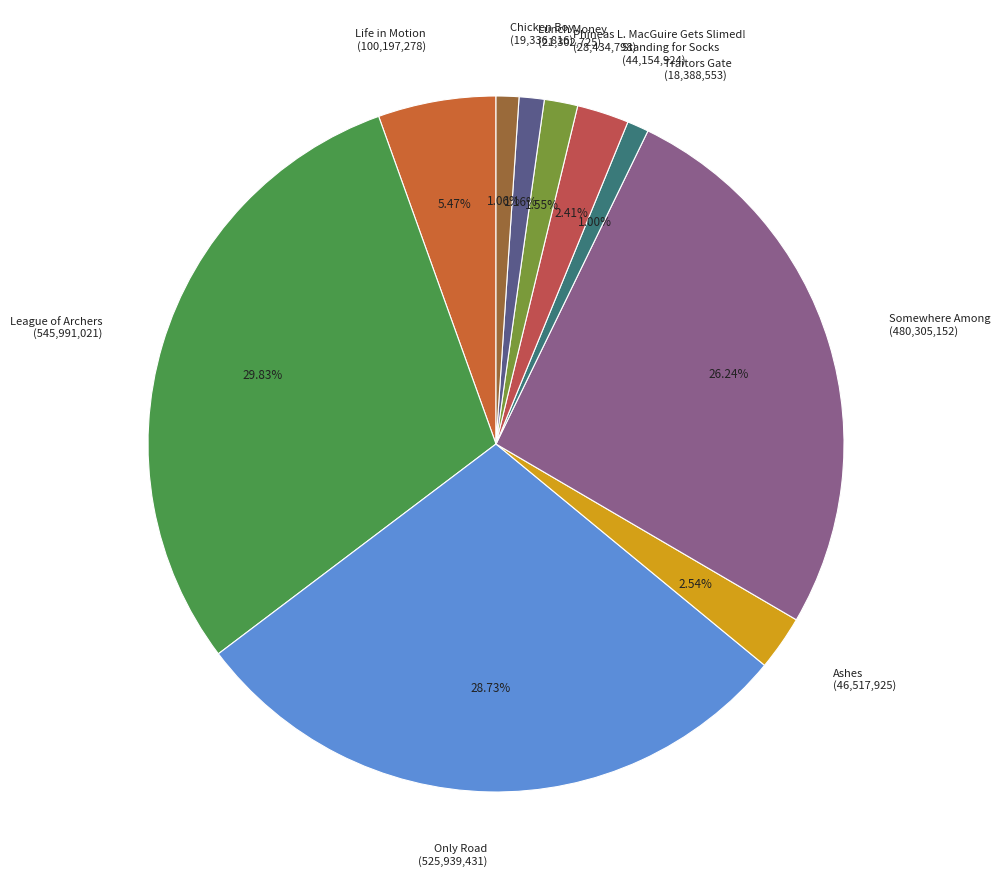

Is it true that Only Road is 29% of the pie?

True